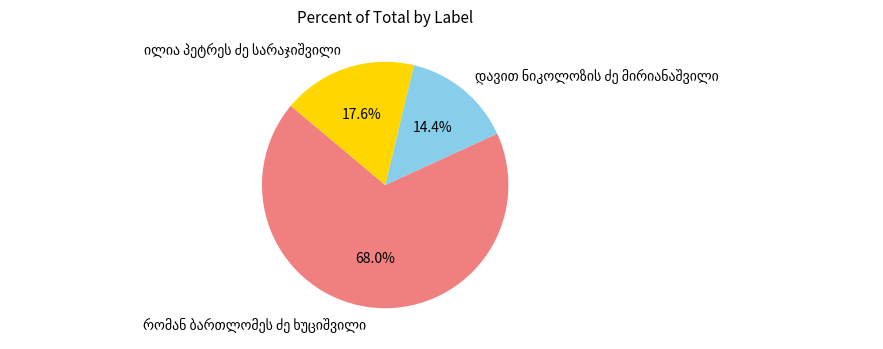

To the nearest percent, what is the difference between the largest and smallest slice percentages?

54%